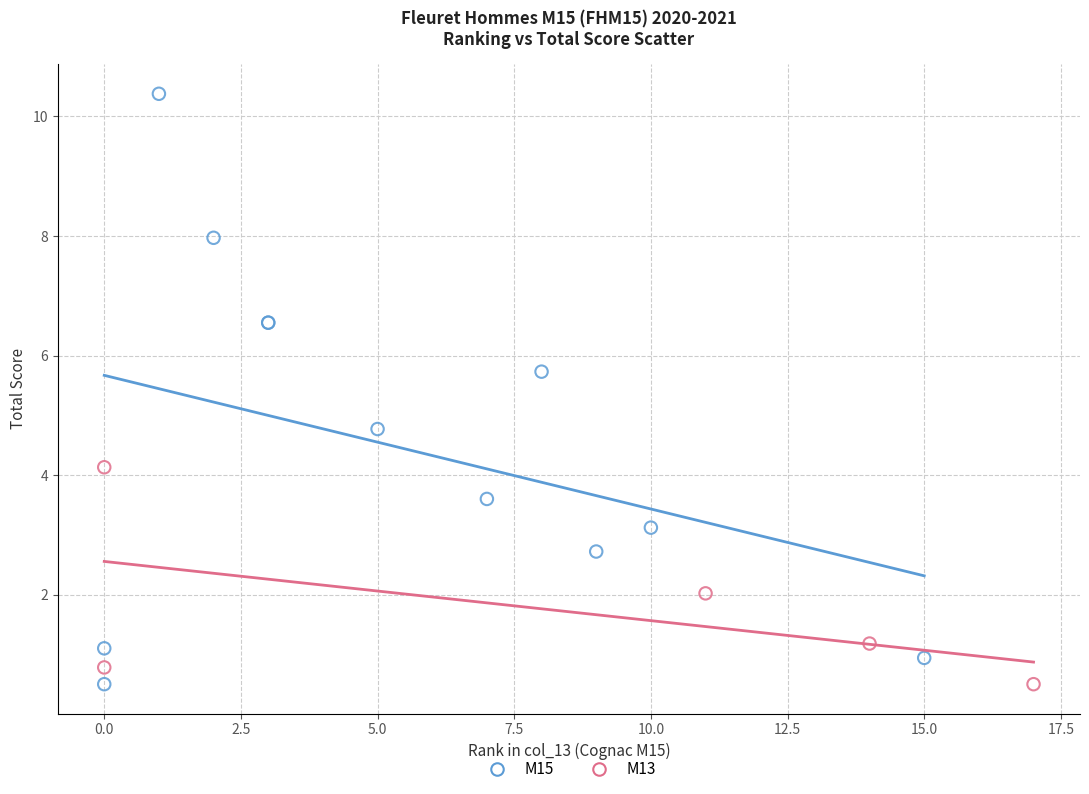

Which series has the widest spread of Y values?

M15